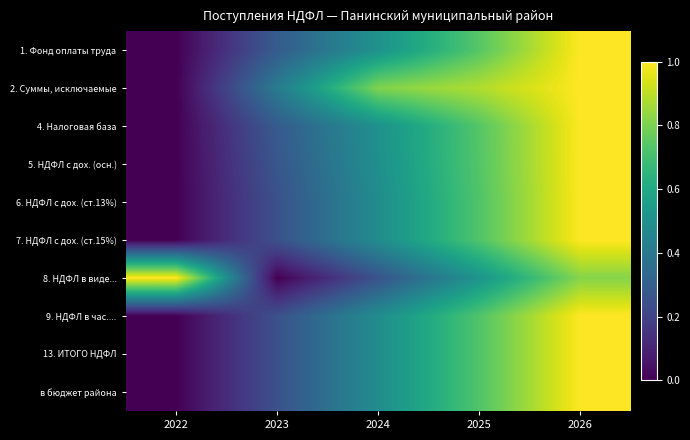

Reading left to right, transcribe all the data shown in this chart.

1. Фонд оплаты труда: 2022=0.0	2023=0.3	2024=0.5	2025=0.7	2026=1.0
2. Суммы, исключаемые: 2022=0.0	2023=0.4	2024=0.8	2025=0.9	2026=1.0
4. Налоговая база: 2022=0.0	2023=0.3	2024=0.5	2025=0.7	2026=1.0
5. НДФЛ с дох. (осн.): 2022=0.0	2023=0.3	2024=0.5	2025=0.7	2026=1.0
6. НДФЛ с дох. (ст.13%): 2022=0.0	2023=0.3	2024=0.5	2025=0.7	2026=1.0
7. НДФЛ с дох. (ст.15%): 2022=0.0	2023=0.3	2024=0.5	2025=0.7	2026=1.0
8. НДФЛ в виде...: 2022=1.0	2023=0.0	2024=0.3	2025=0.5	2026=0.8
9. НДФЛ в час....: 2022=0.0	2023=0.3	2024=0.5	2025=0.7	2026=1.0
13. ИТОГО НДФЛ: 2022=0.0	2023=0.3	2024=0.5	2025=0.7	2026=1.0
в бюджет района: 2022=0.0	2023=0.3	2024=0.5	2025=0.7	2026=1.0